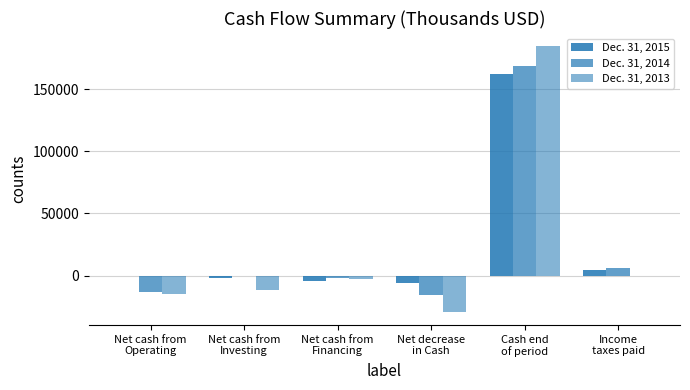

Reading left to right, extract all data points from this chart.

Dec. 31, 2015: -47	-1968	-4321	-6336	162457	4125
Dec. 31, 2014: -13309	-119	-2346	-15774	168793	6272
Dec. 31, 2013: -15151	-11560	-2475	-29186	184567	0